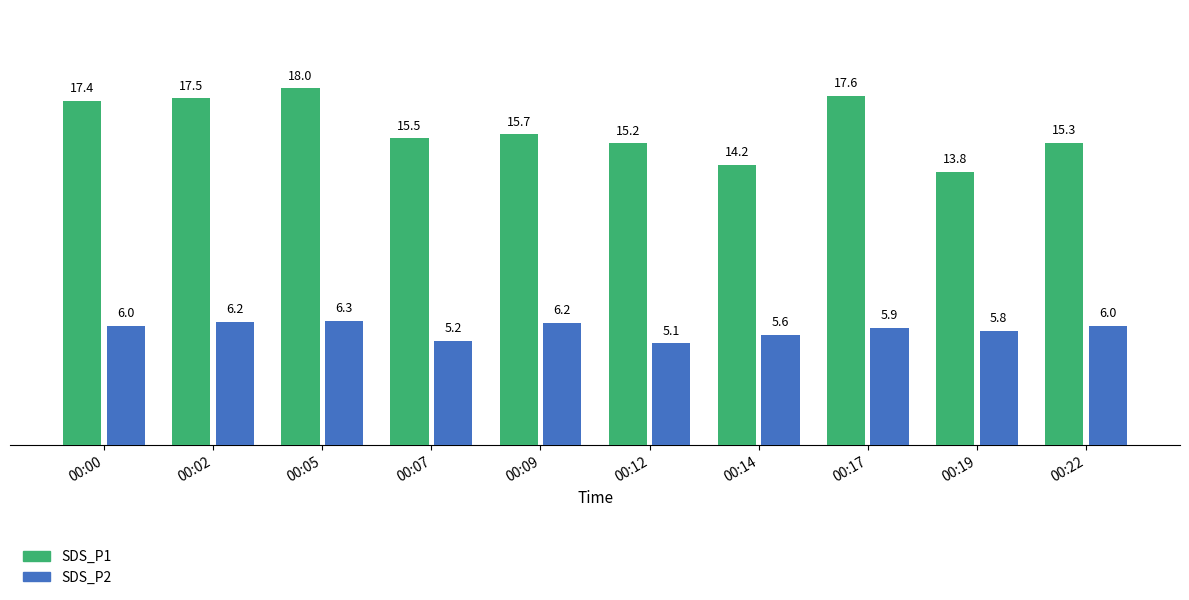

What is the lowest value of the SDS_P2 series?

5.1